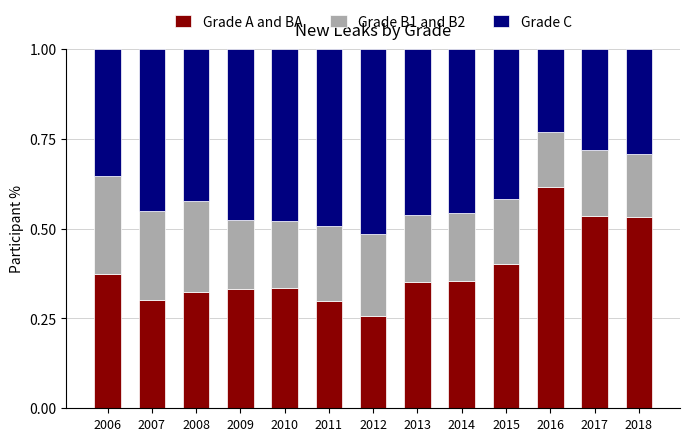

Which category has the highest value in the Grade A and BA series?

2016